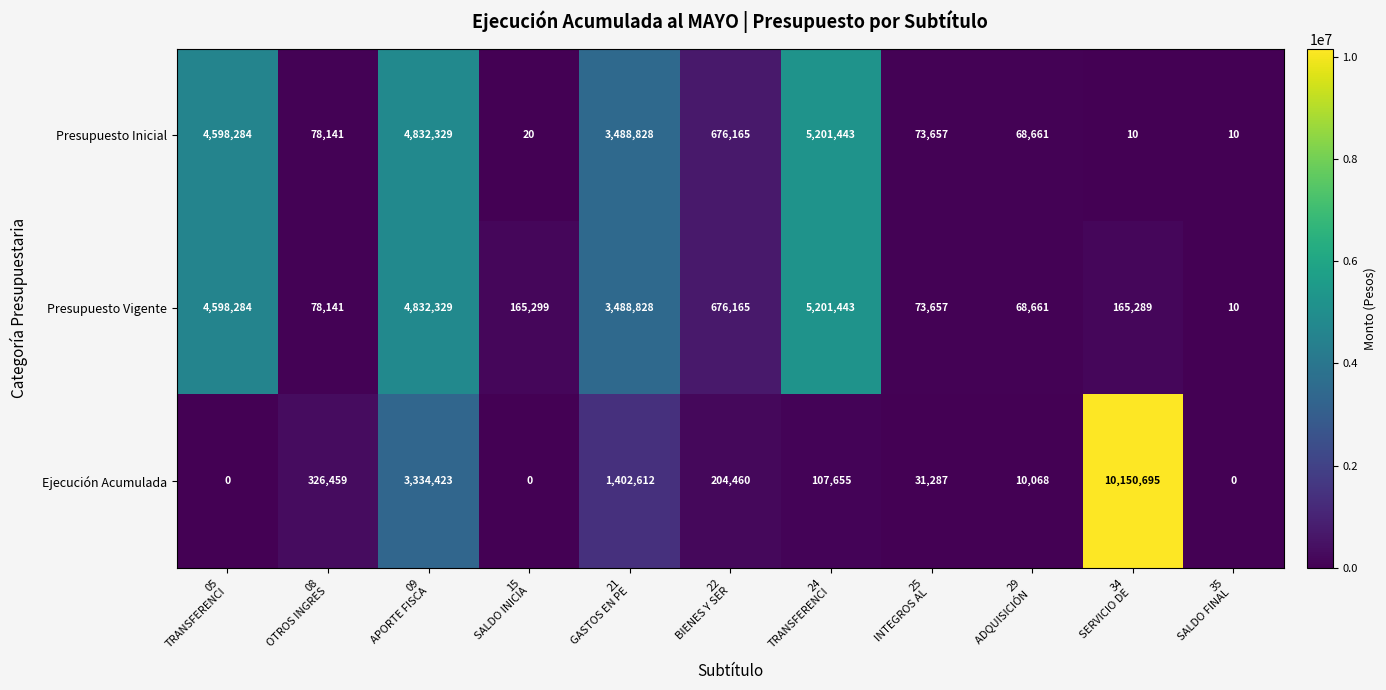

Which series has the largest total across all categories?

Presupuesto Vigente